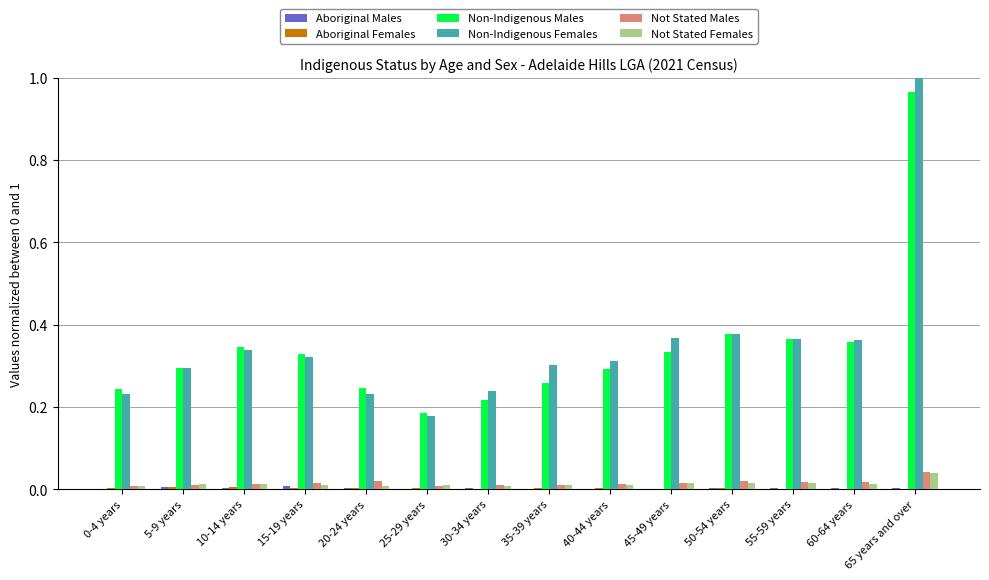

True or false: Not Stated Males has a value of 0.0 at 20-24 years.

True